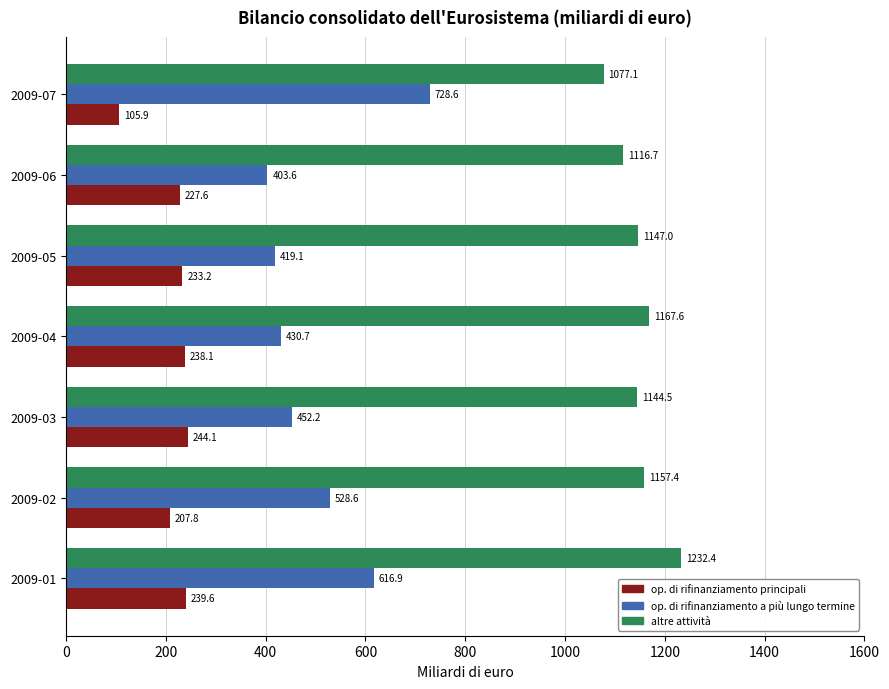

What is the minimum value shown in the chart?

105.9